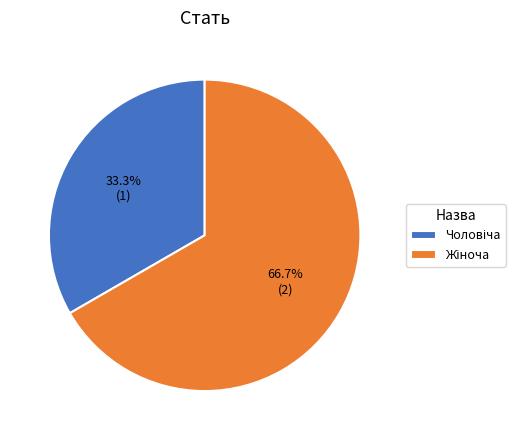

Does any single category account for the majority?

Yes